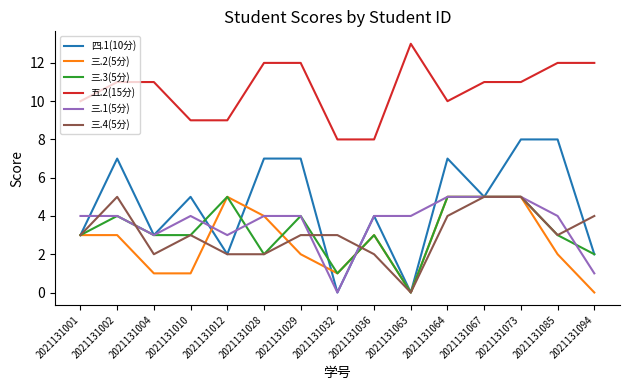

True or false: 三.4(5分) and 四.1(10分) cross at least once.

True